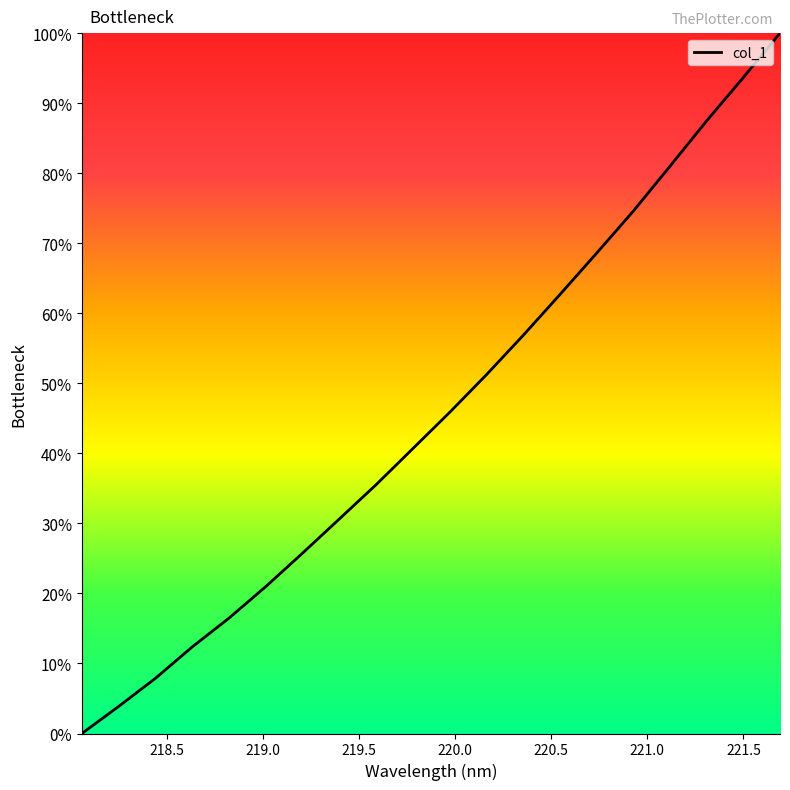

What is the maximum value shown in the chart?

100.0